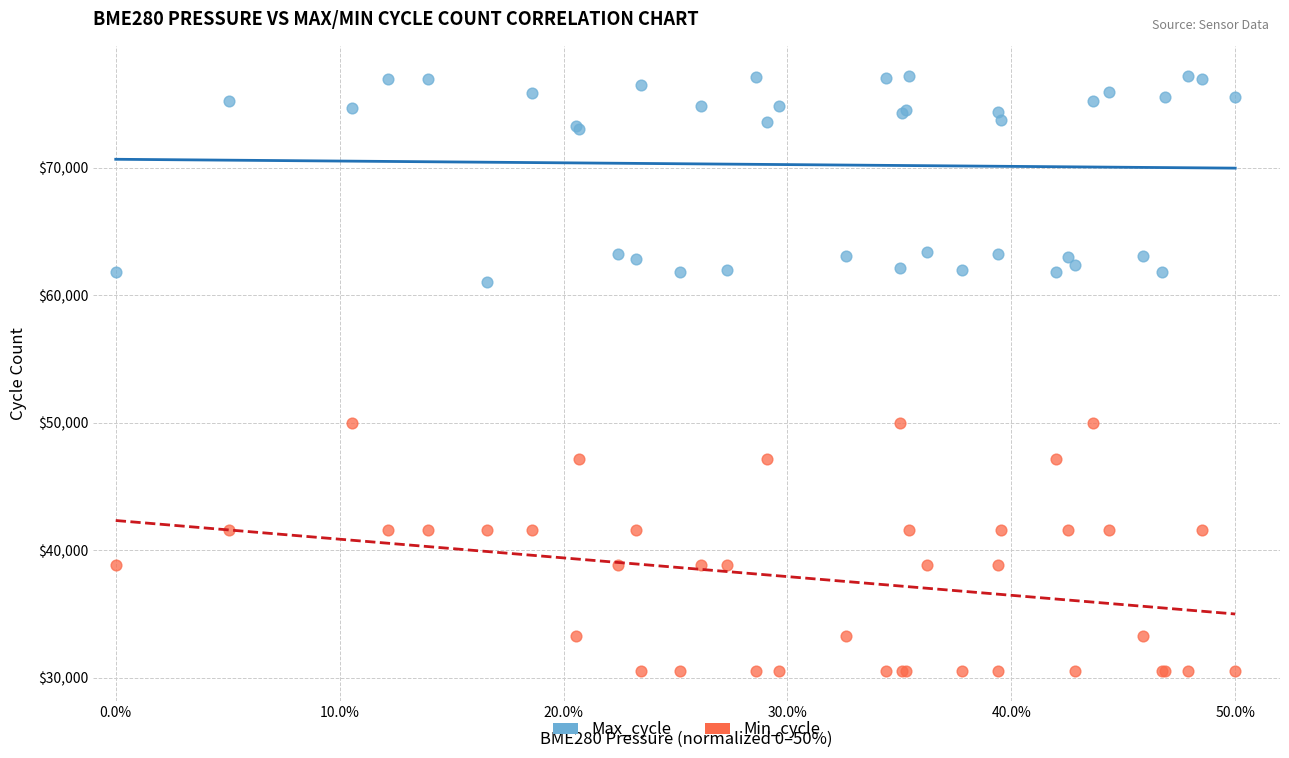

What are all the series names shown in the legend?

Max_cycle, Min_cycle